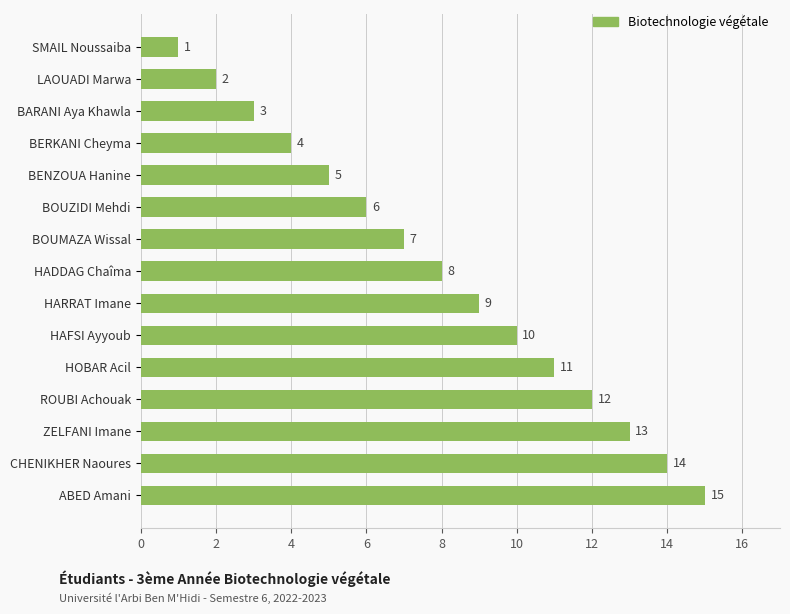

How many distinct data groups are displayed?

1